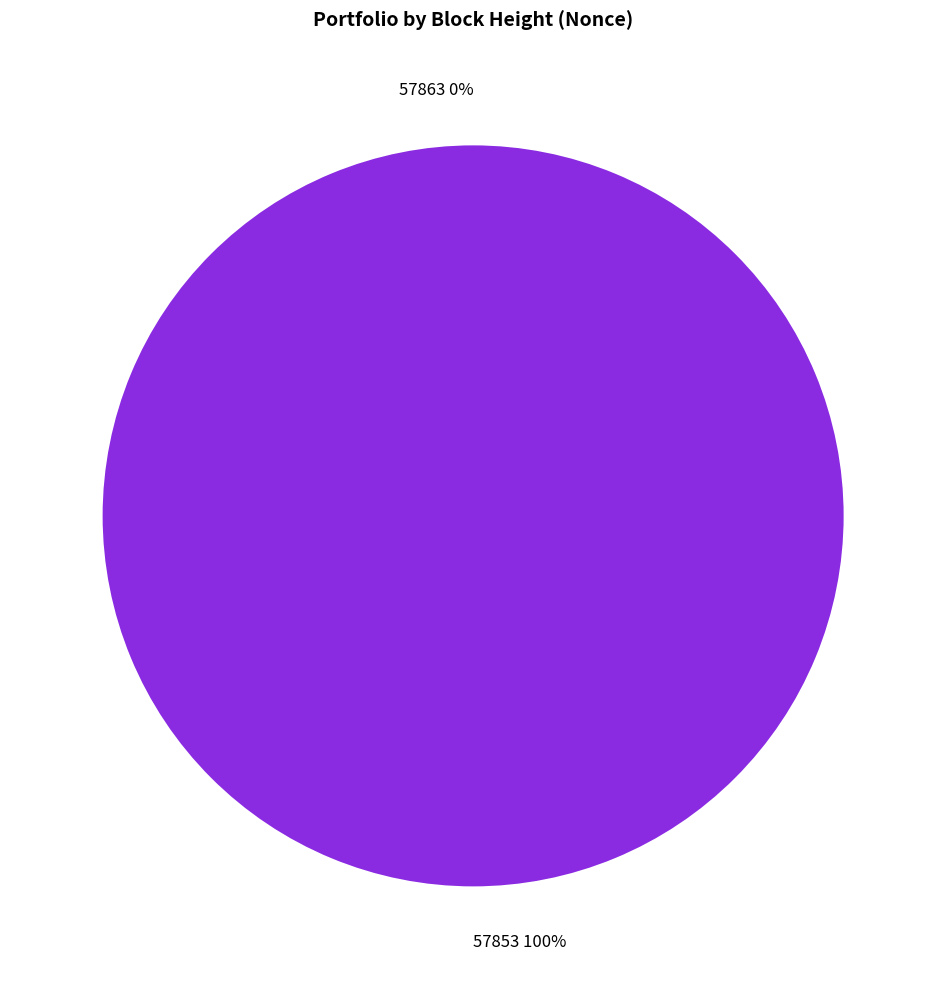

To the nearest percent, what is the difference between the largest and smallest slice percentages?

100%